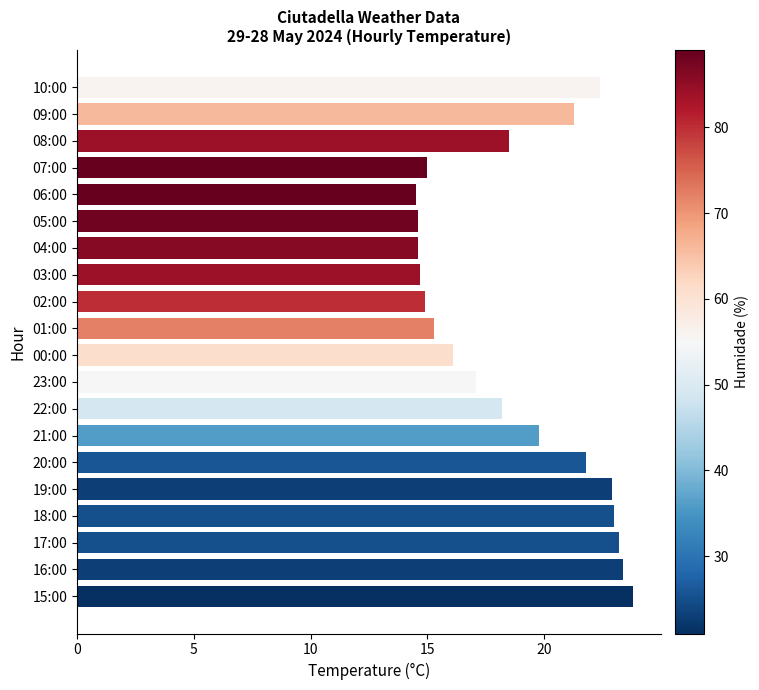

Reading top to bottom, transcribe all the data shown in this chart.

10:00=22.4	09:00=21.3	08:00=18.5	07:00=15.0	06:00=14.5	05:00=14.6	04:00=14.6	03:00=14.7	02:00=14.9	01:00=15.3	00:00=16.1	23:00=17.1	22:00=18.2	21:00=19.8	20:00=21.8	19:00=22.9	18:00=23.0	17:00=23.2	16:00=23.4	15:00=23.8